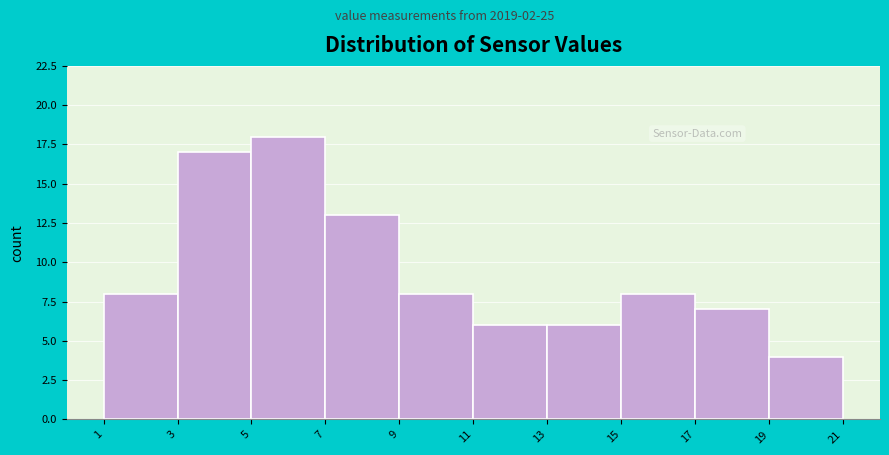

Reading left to right, transcribe this chart: for each bar, give the range it covers on the x-axis and its height. The values are not printed on the chart, so give them approximately, as read against the axis.

1 to 3: 8
3 to 5: 17
5 to 7: 18
7 to 9: 13
9 to 11: 8
11 to 13: 6
13 to 15: 6
15 to 17: 8
17 to 19: 7
19 to 21: 4